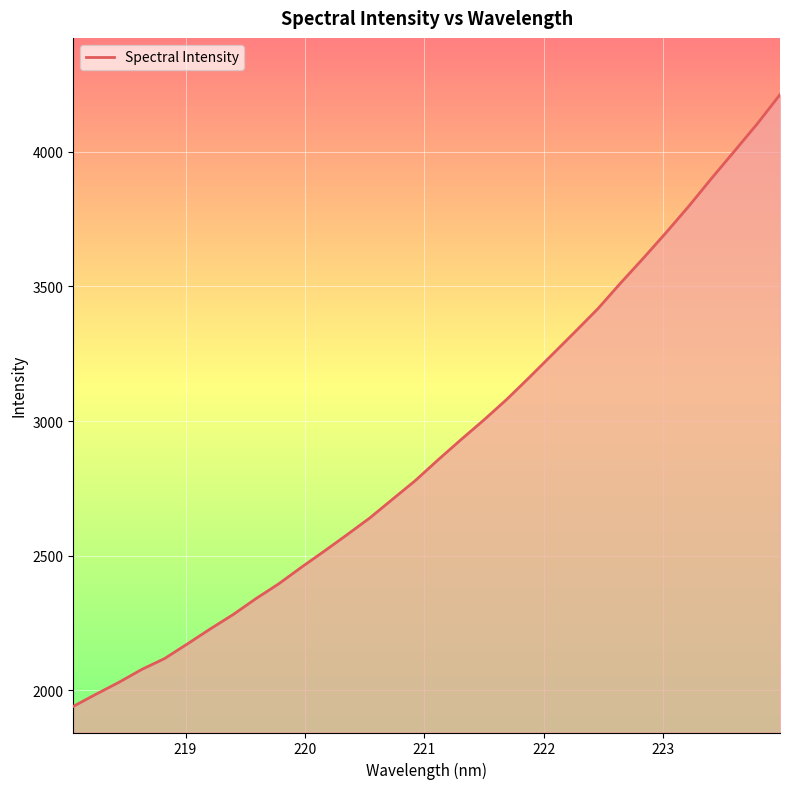

How many lines are shown in the chart?

1